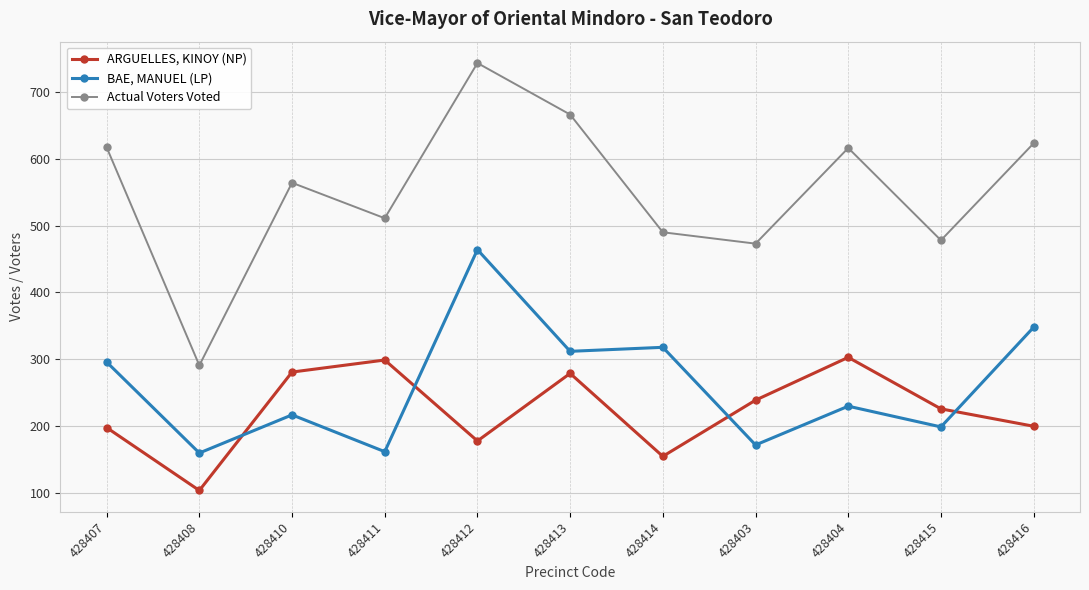

What is the average value of the BAE, MANUEL (LP) series?

262